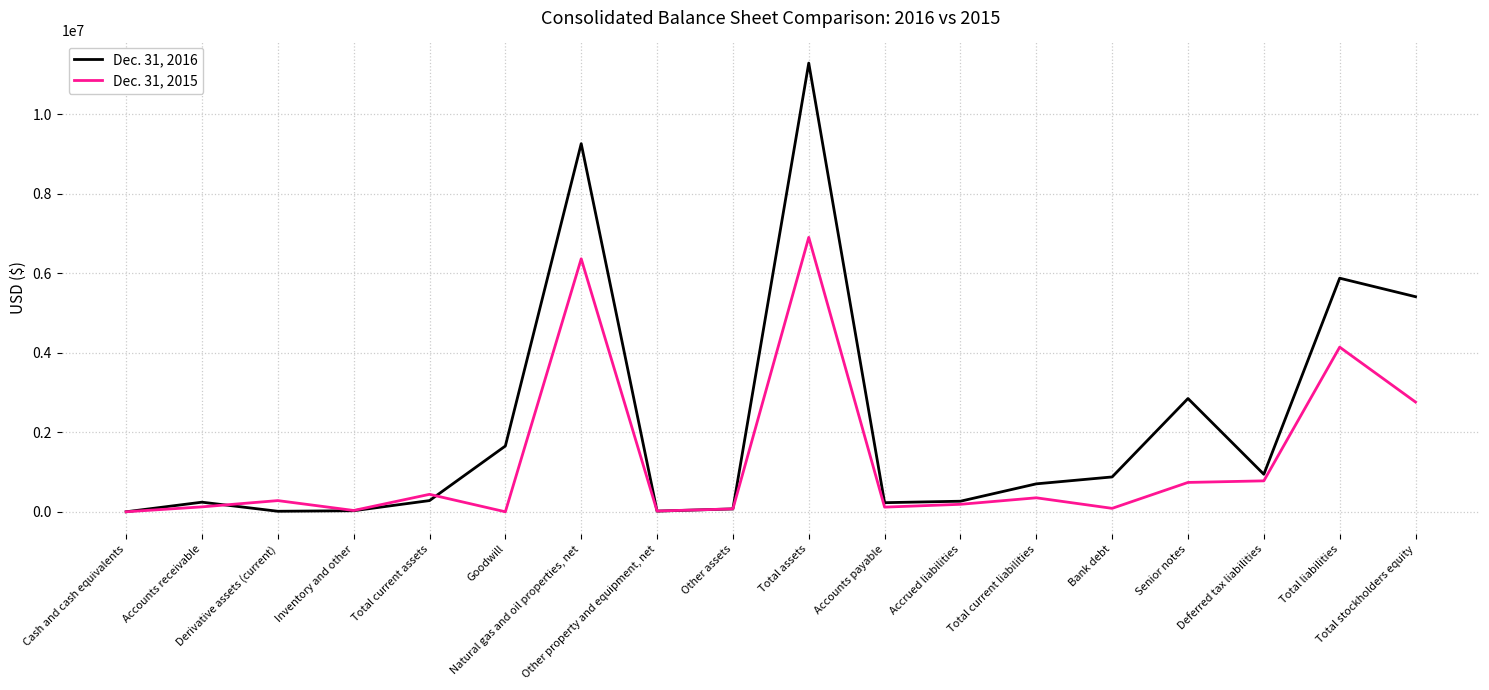

Which series has the widest spread of values?

Dec. 31, 2016